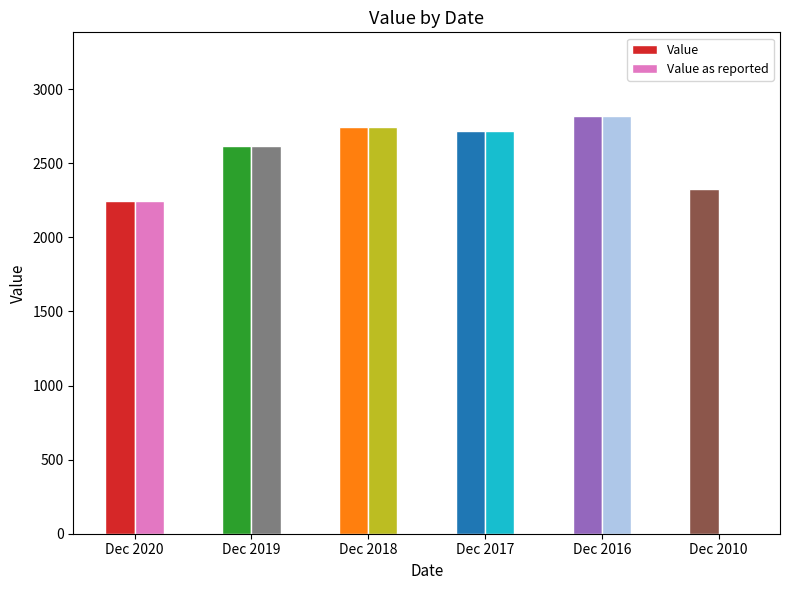

The Value as reported series shows 2244.0 at Dec 2020. True or false?

True